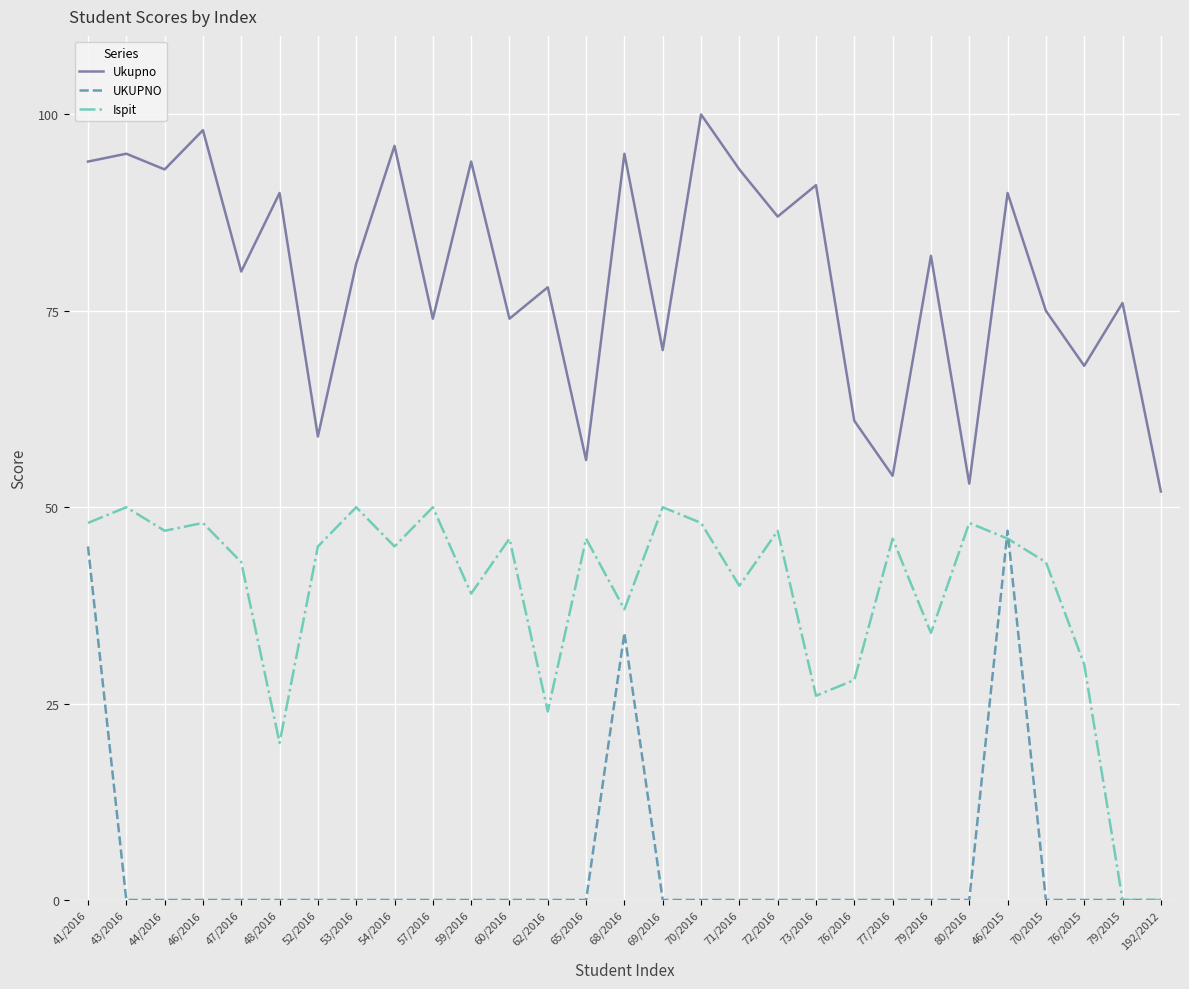

Does the chart have visible grid lines?

Yes